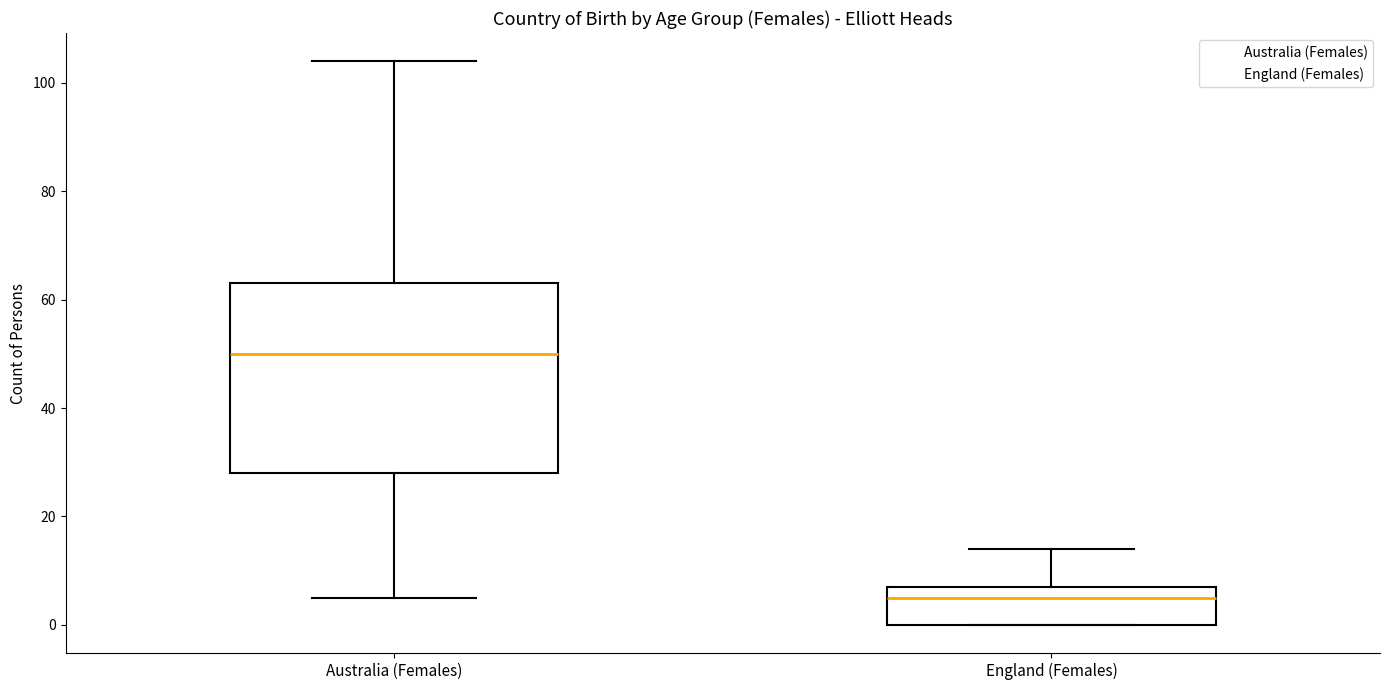

Where does the median line of the box for Australia (Females) sit on the y-axis? The values are not printed on the chart, so give them approximately, as read against the axis.

50